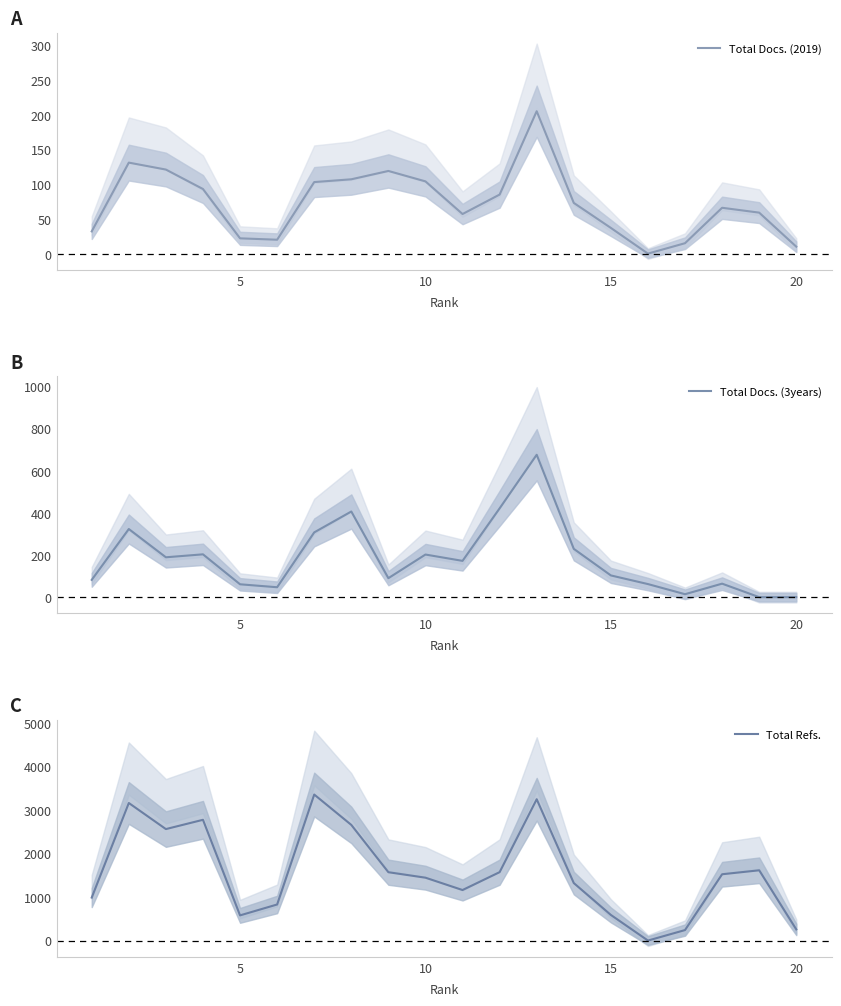

Is this an area chart (filled region under the line)?

No